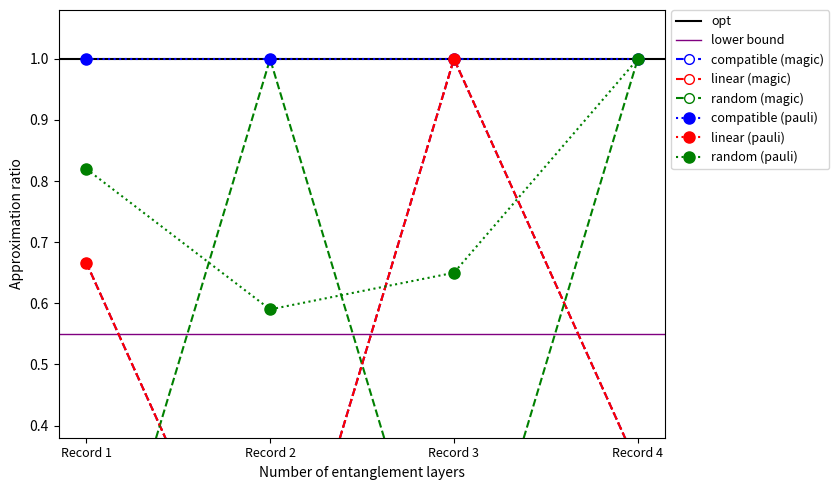

Is the value of random (pauli) at Record 1 greater than the value of compatible (pauli) at Record 2?

No